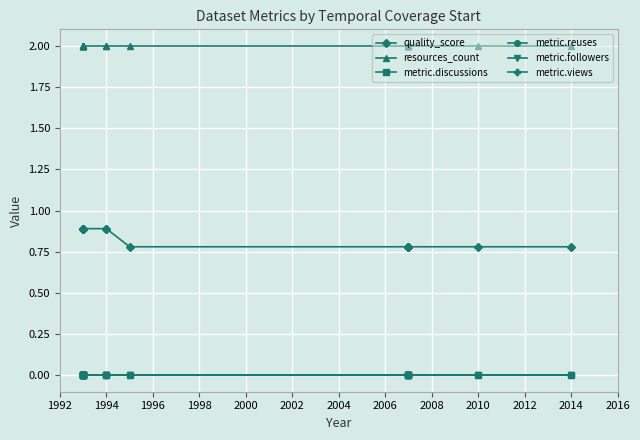

Is this an area chart (filled region under the line)?

No